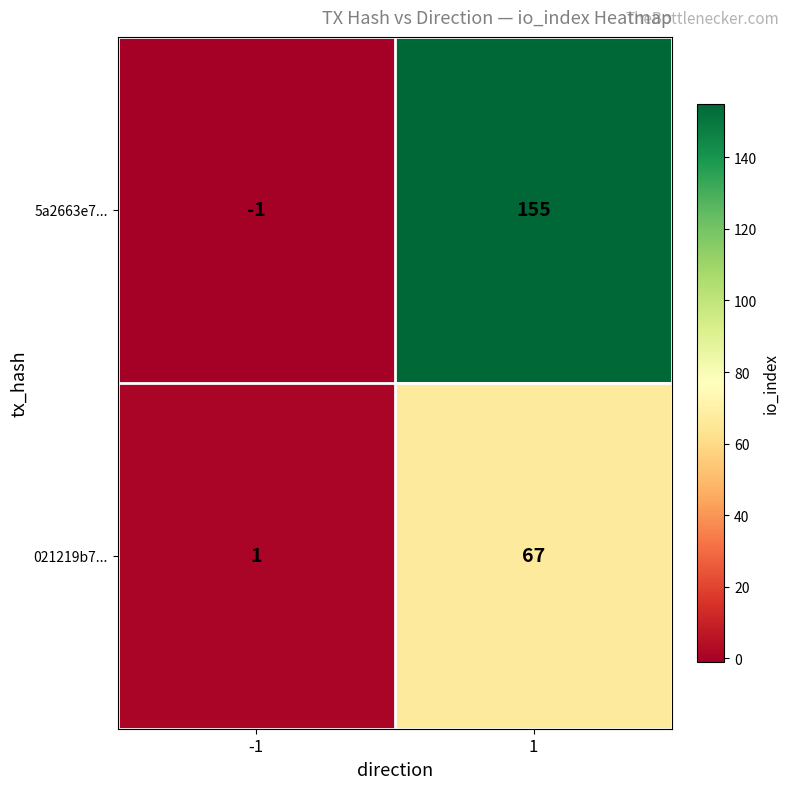

The 5a2663e7... series shows 74 at 1. True or false?

False